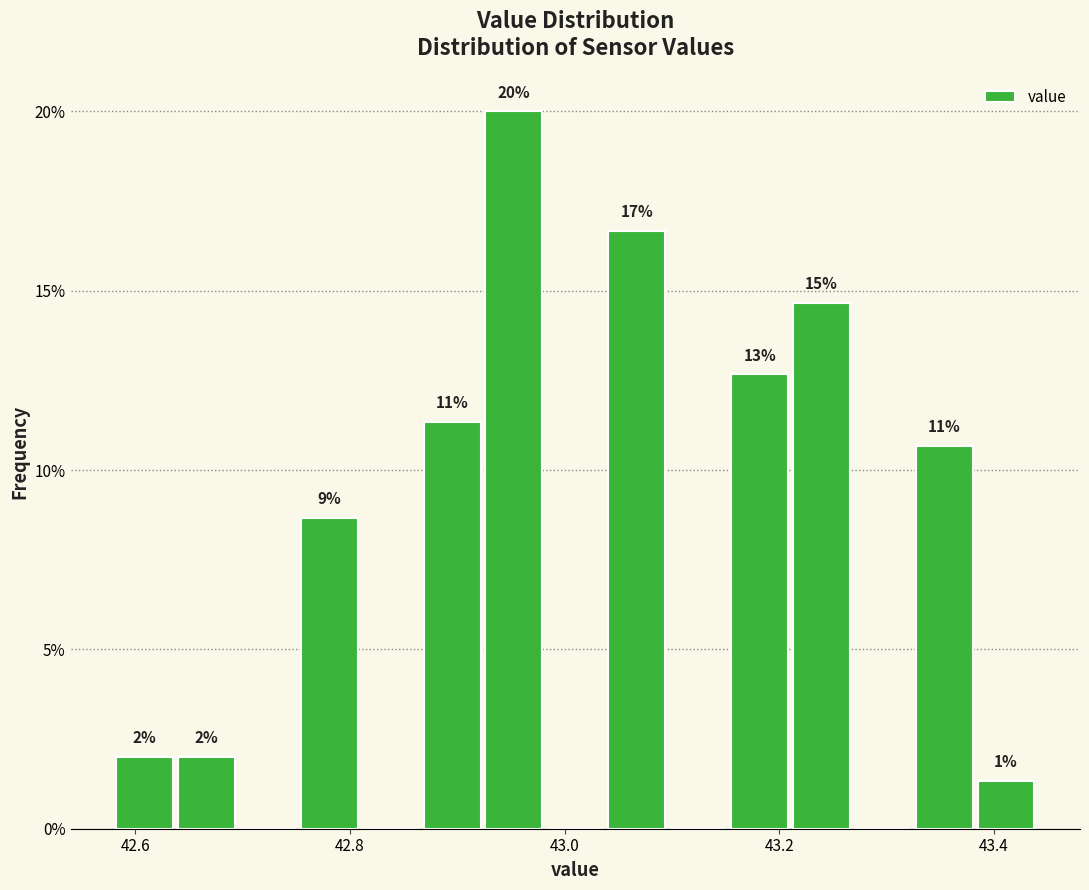

Read against the x-axis, roughly where is the centre of the tallest bar?

42.96